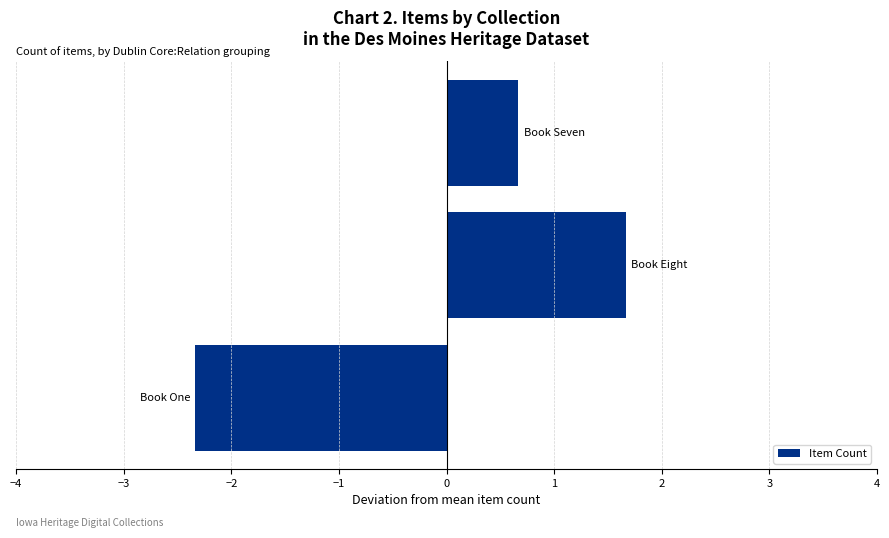

What is the difference between the second highest and minimum values?

3.0